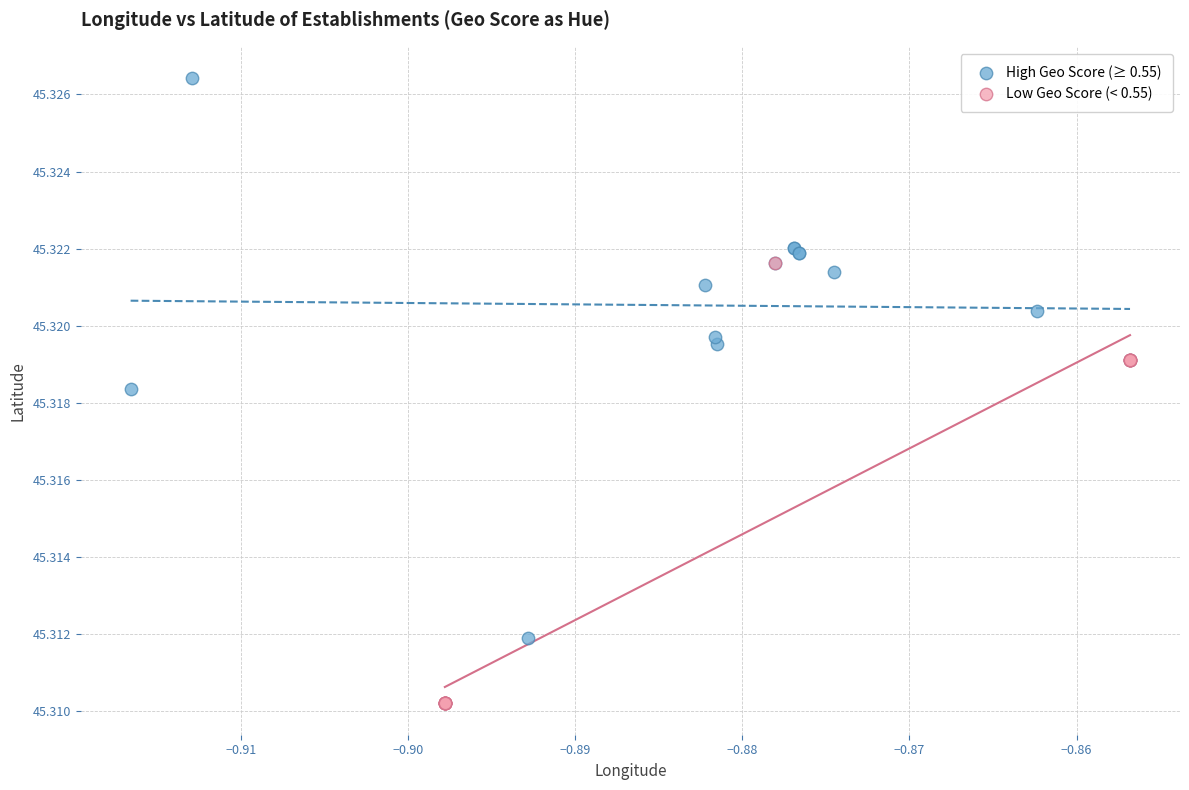

Which series has the largest Y range (max minus min)?

High Geo Score (≥ 0.55)